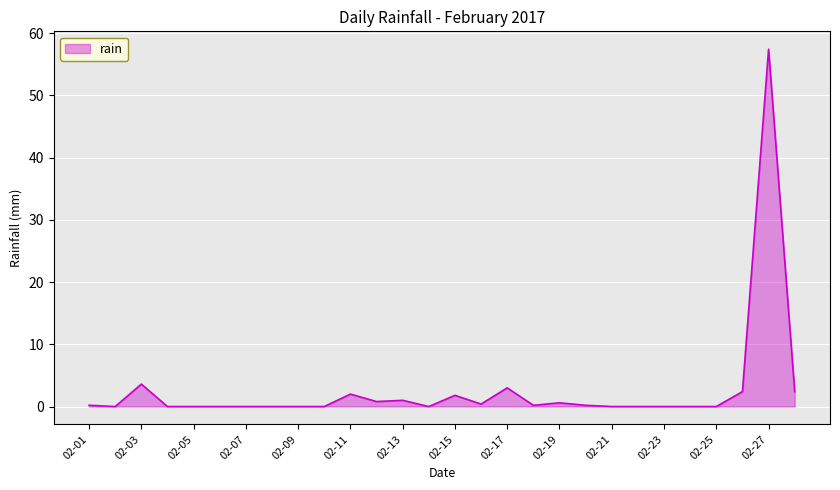

What is the difference between the maximum and minimum values?

57.4